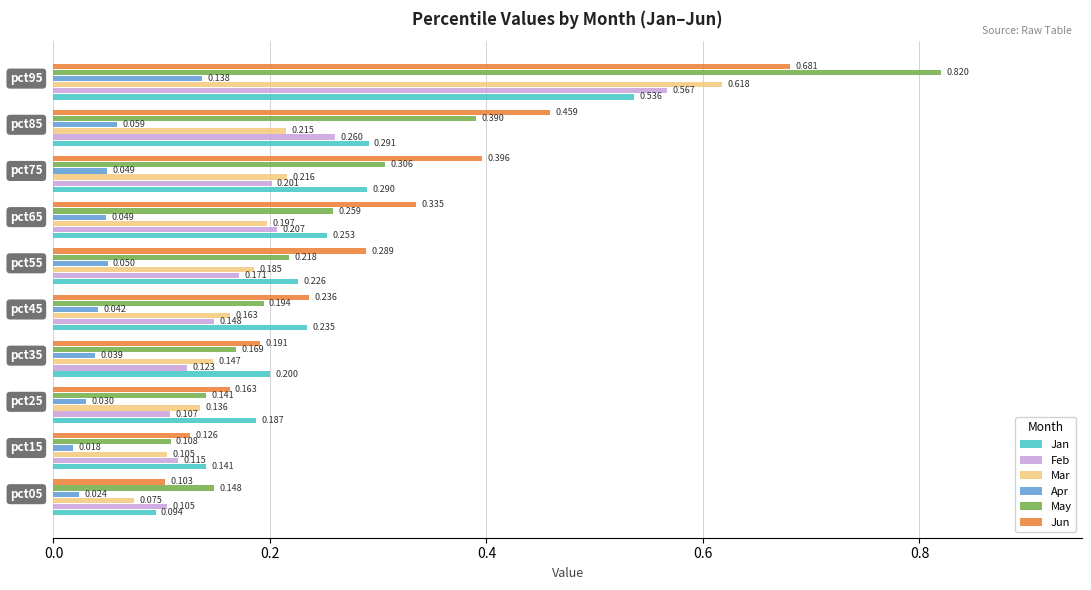

Which series has the widest spread of values?

May